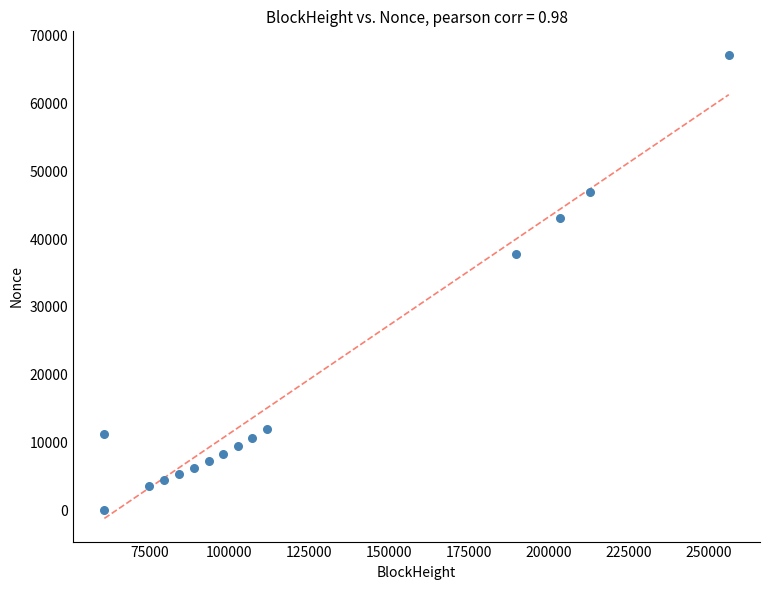

What Y value in the scatter plot is closest to 33595?

37722